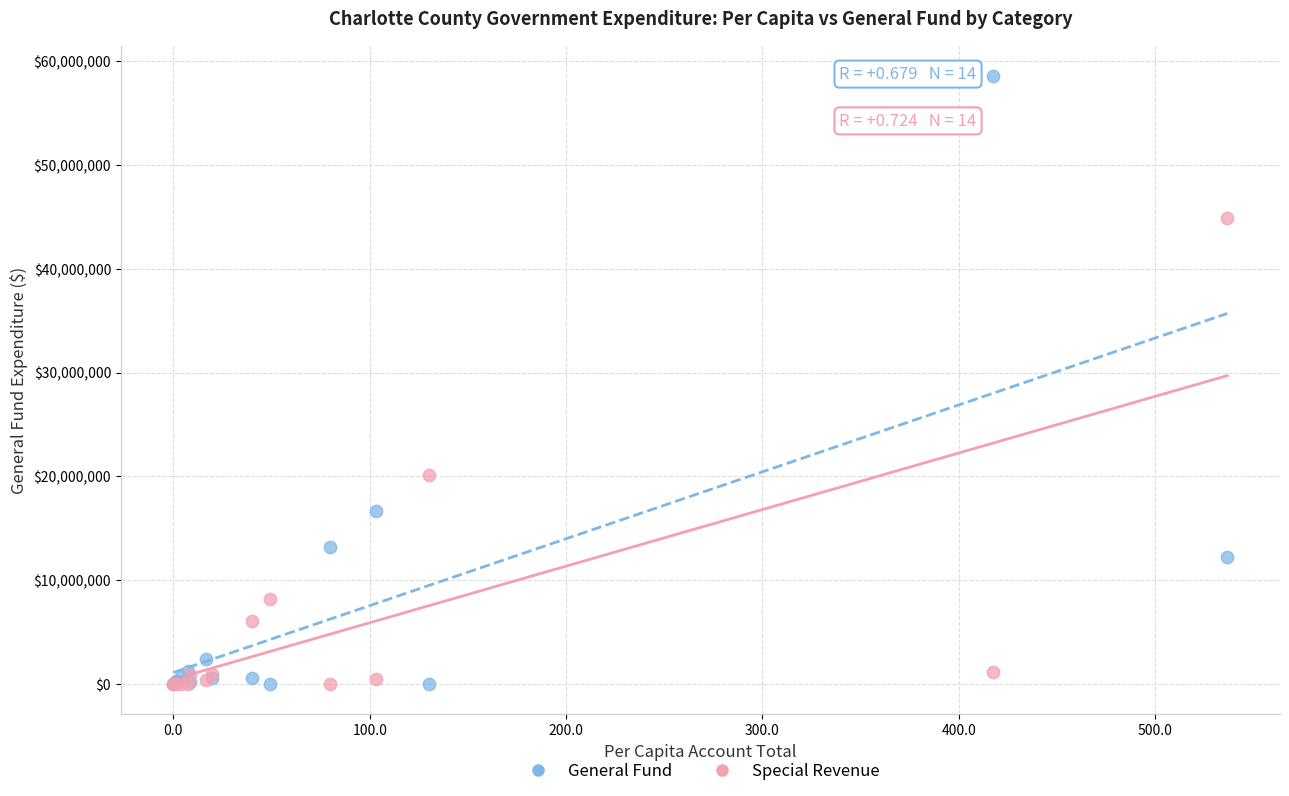

Across all series, what Y value is closest to 29298597?

20161997